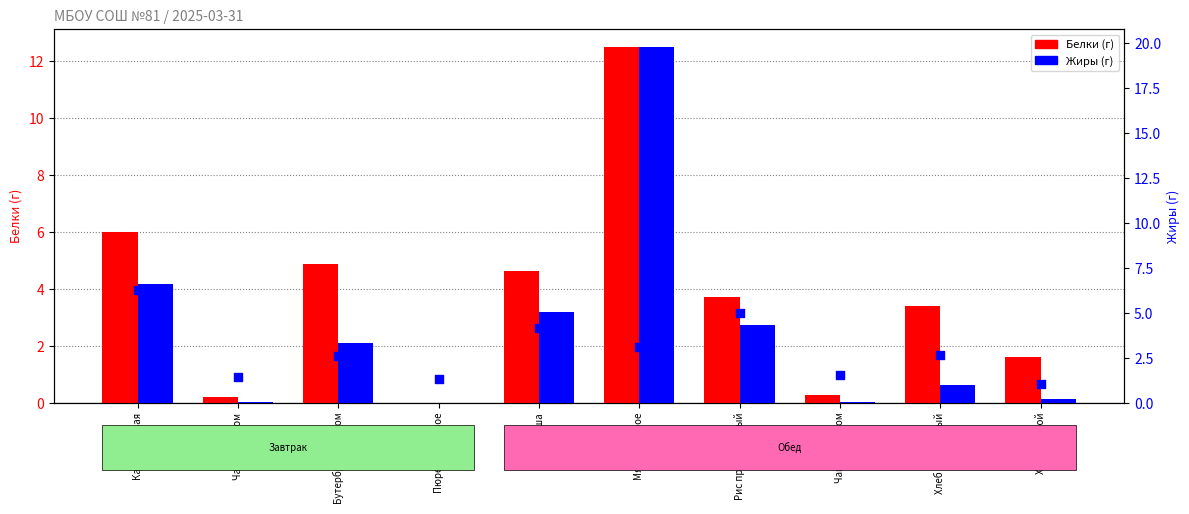

Which series reaches the minimum Y coordinate?

Белки (г)